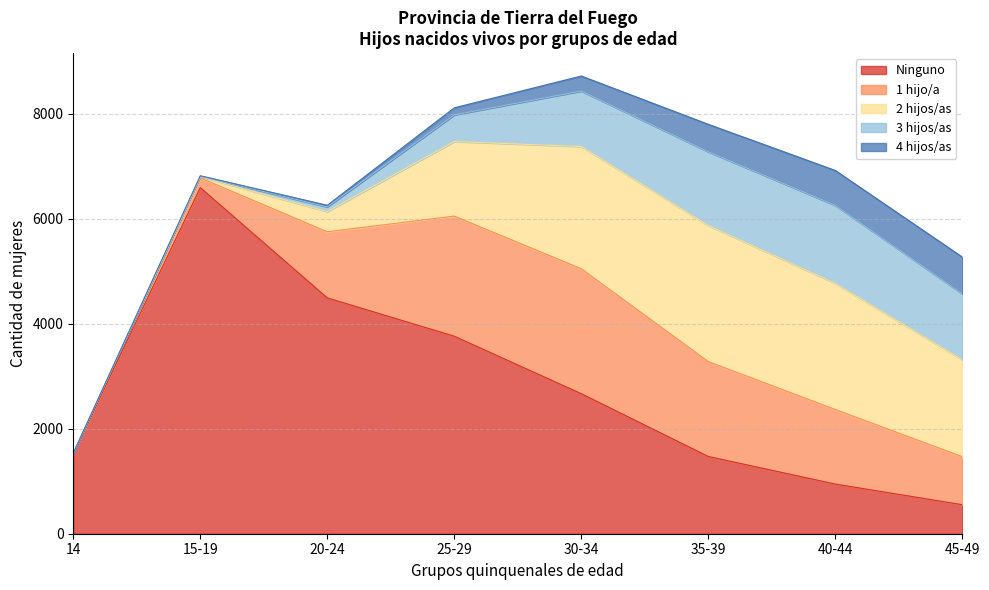

Rank the series at 30-34 from highest to lowest value.

Ninguno, 1 hijo/a, 2 hijos/as, 3 hijos/as, 4 hijos/as